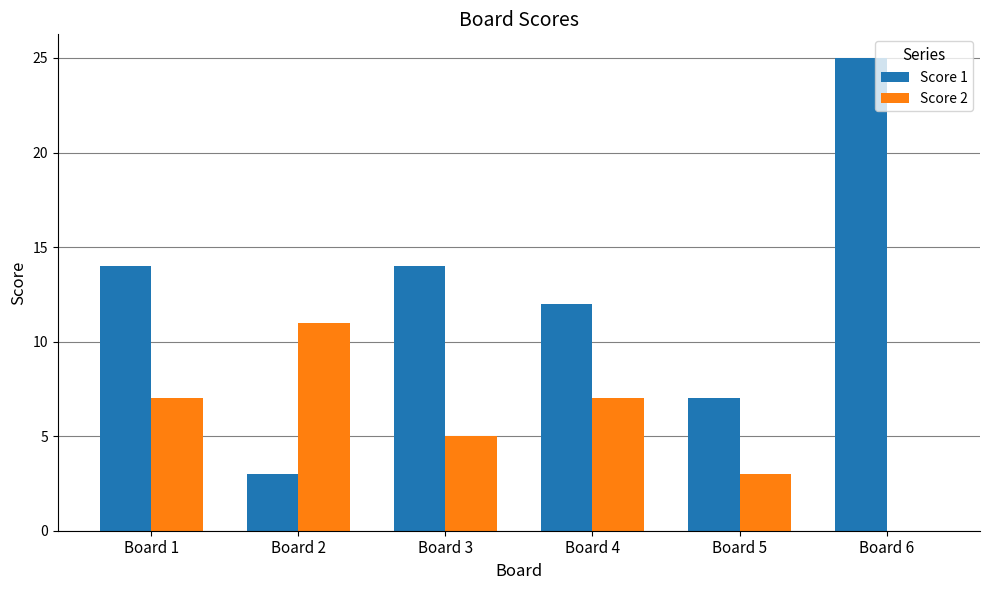

What is the spread (max minus min) of values at Board 2?

8